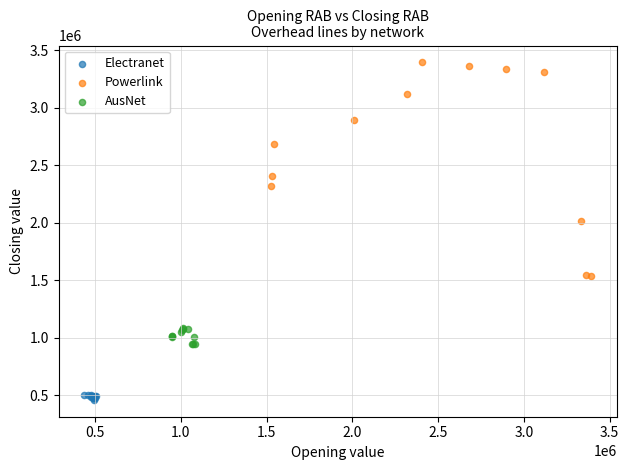

Which series has the widest spread of Y values?

Powerlink